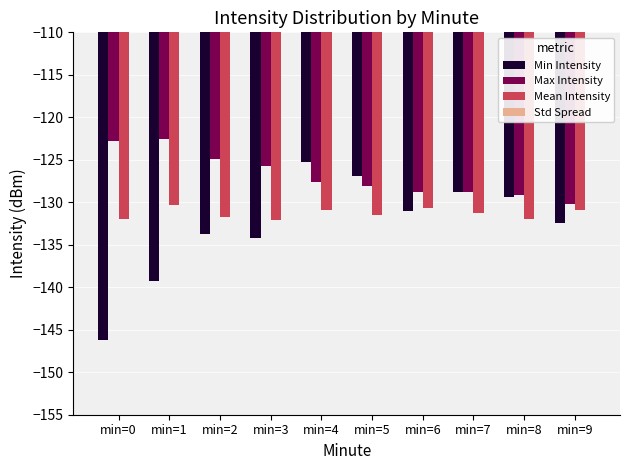

Are the bars grouped side by side (vs. stacked)?

Yes